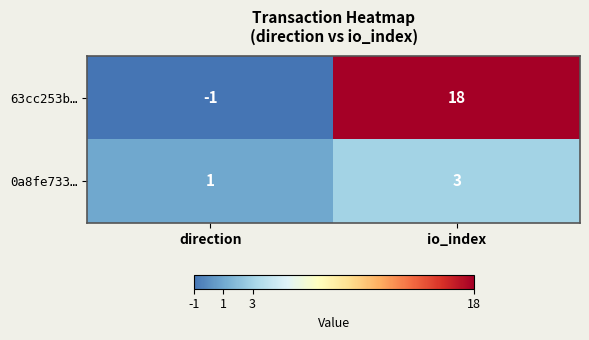

At io_index, list the series in order from largest to smallest.

63cc253b…, 0a8fe733…